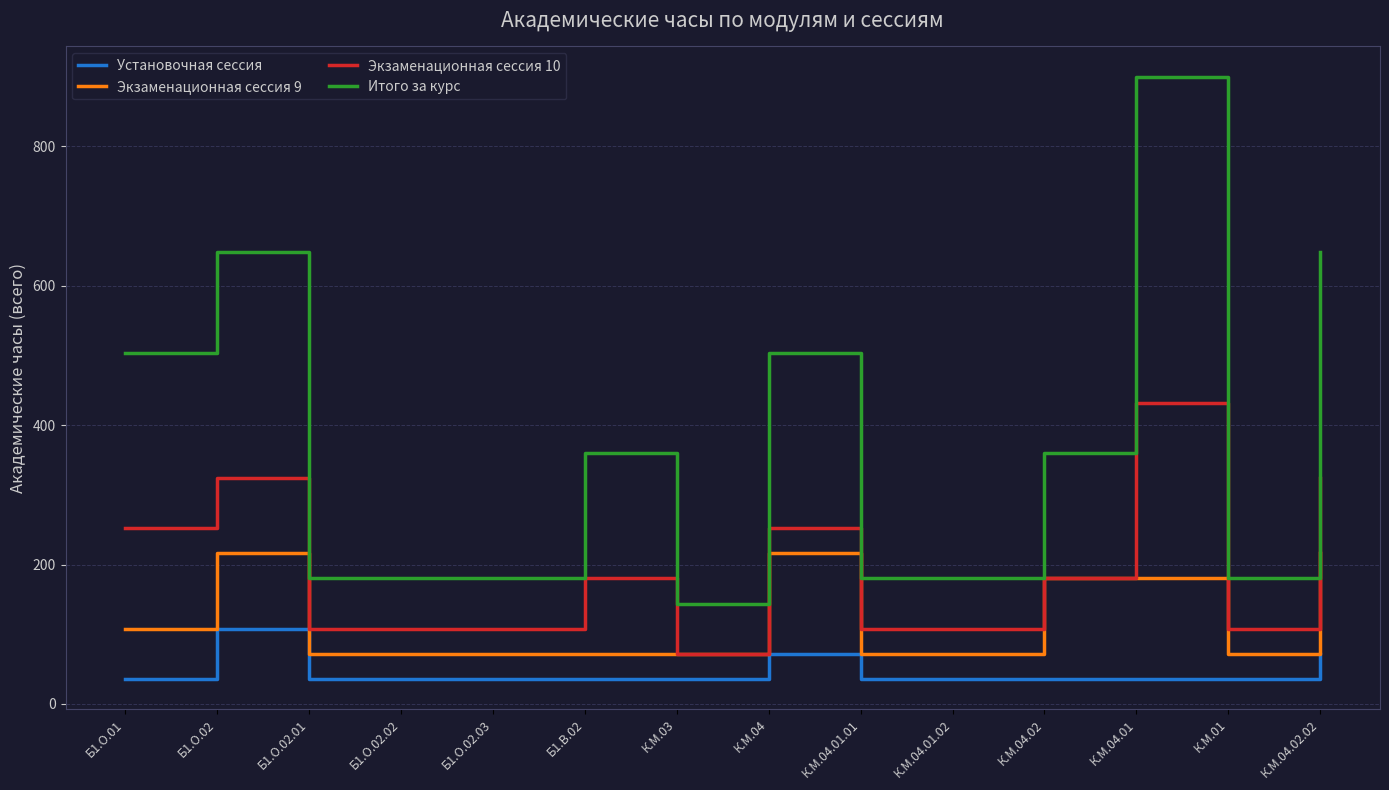

Reading right to left, list all the values displayed in this chart.

Установочная сессия: К.М.04.02.02=72	К.М.01=36	К.М.04.01=36	К.М.04.02=36	К.М.04.01.02=36	К.М.04.01.01=36	К.М.04=72	К.М.03=36	Б1.В.02=36	Б1.О.02.03=36	Б1.О.02.02=36	Б1.О.02.01=36	Б1.О.02=108	Б1.О.01=36
Экзаменационная сессия 9: К.М.04.02.02=216	К.М.01=72	К.М.04.01=180	К.М.04.02=180	К.М.04.01.02=72	К.М.04.01.01=72	К.М.04=216	К.М.03=72	Б1.В.02=72	Б1.О.02.03=72	Б1.О.02.02=72	Б1.О.02.01=72	Б1.О.02=216	Б1.О.01=108
Экзаменационная сессия 10: К.М.04.02.02=324	К.М.01=108	К.М.04.01=432	К.М.04.02=180	К.М.04.01.02=108	К.М.04.01.01=108	К.М.04=252	К.М.03=72	Б1.В.02=180	Б1.О.02.03=108	Б1.О.02.02=108	Б1.О.02.01=108	Б1.О.02=324	Б1.О.01=252
Итого за курс: К.М.04.02.02=648	К.М.01=180	К.М.04.01=900	К.М.04.02=360	К.М.04.01.02=180	К.М.04.01.01=180	К.М.04=504	К.М.03=144	Б1.В.02=360	Б1.О.02.03=180	Б1.О.02.02=180	Б1.О.02.01=180	Б1.О.02=648	Б1.О.01=504